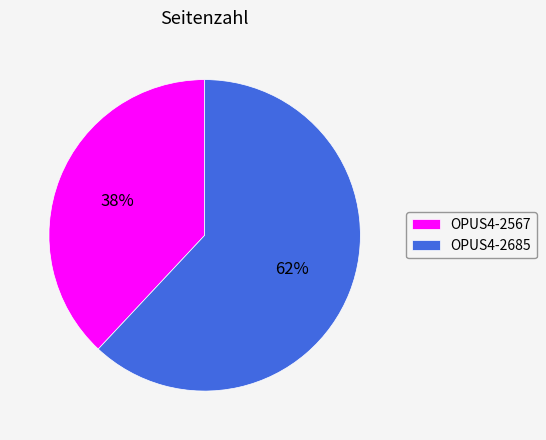

To the nearest percent, what is the difference between the OPUS4-2567 and OPUS4-2685 slice percentages?

24%